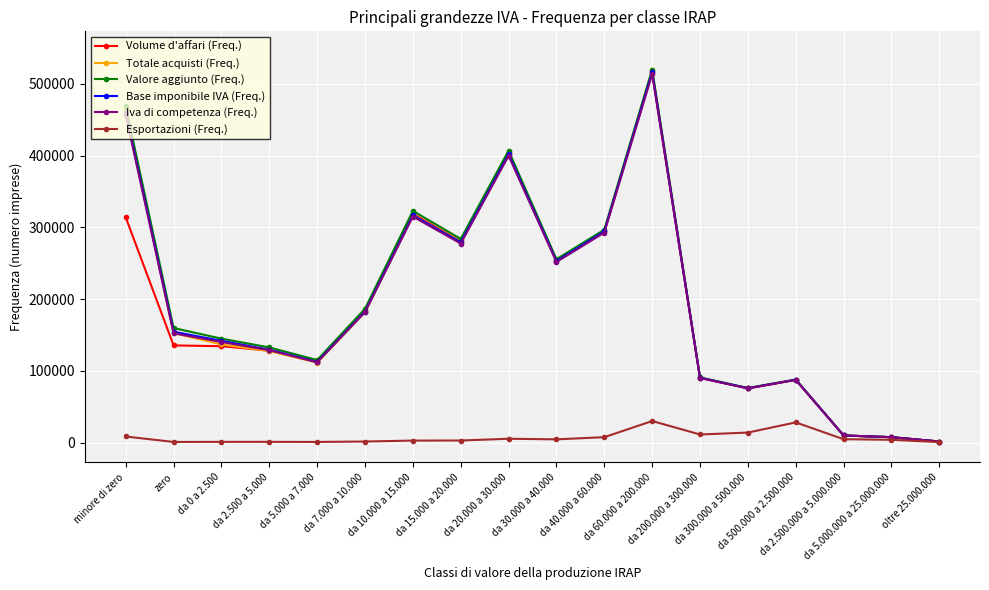

What is the sum of all Iva di competenza (Freq.) values?

3496072